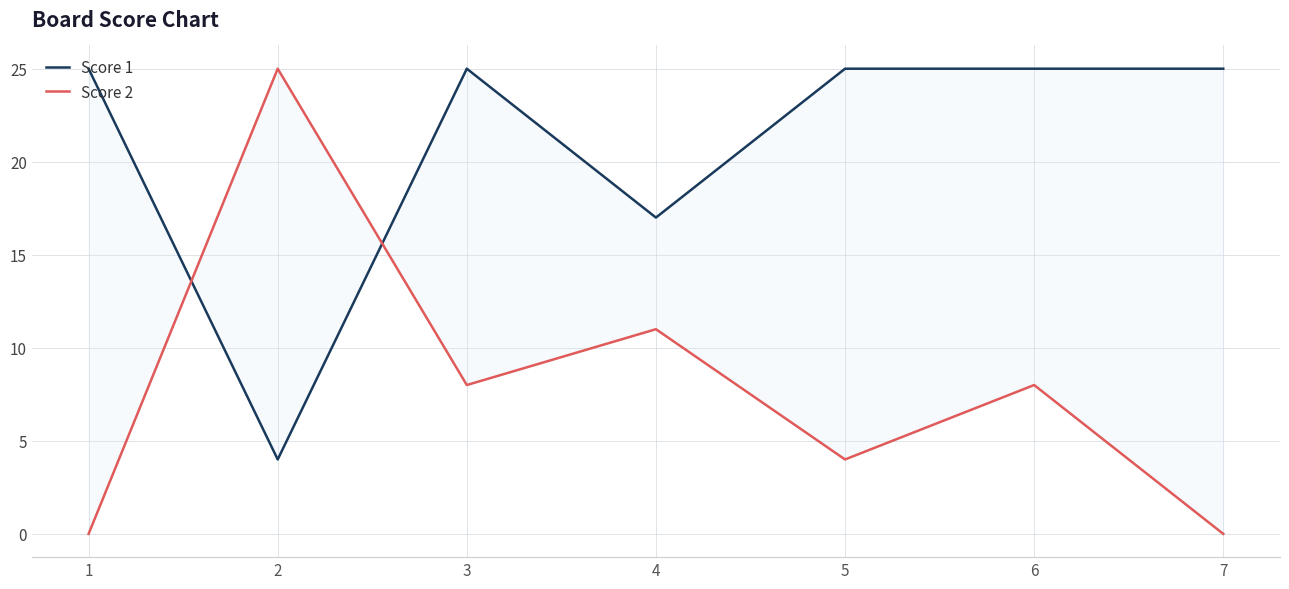

Count the Score 2 values in the range 0 to 11.

6